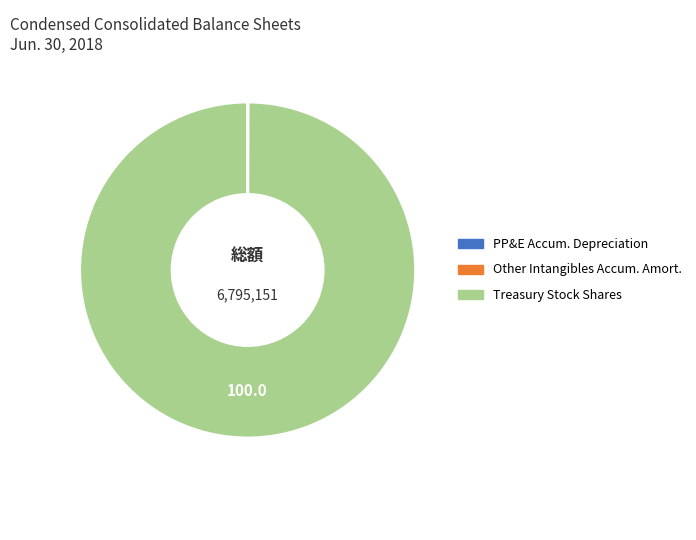

True or false: Treasury Stock Shares accounts for 100% of the total.

True